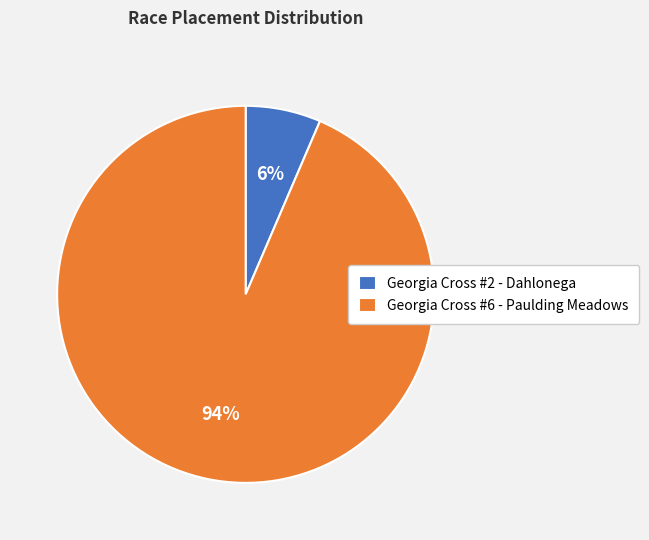

Between Georgia Cross #2 - Dahlonega and Georgia Cross #6 - Paulding Meadows, which is larger?

Georgia Cross #6 - Paulding Meadows